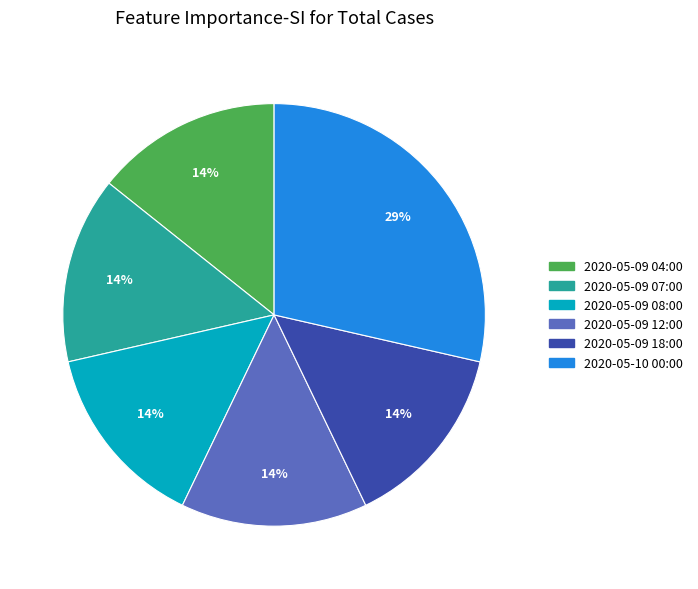

Which category has the biggest portion of the pie?

2020-05-10 00:00